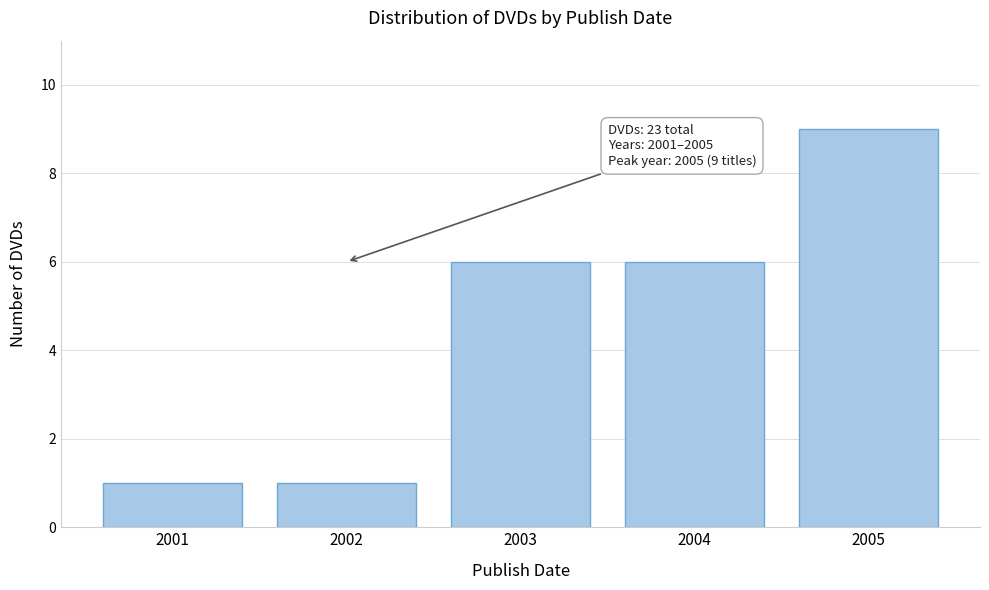

Reading right to left, transcribe all the data shown in this chart.

9	6	6	1	1